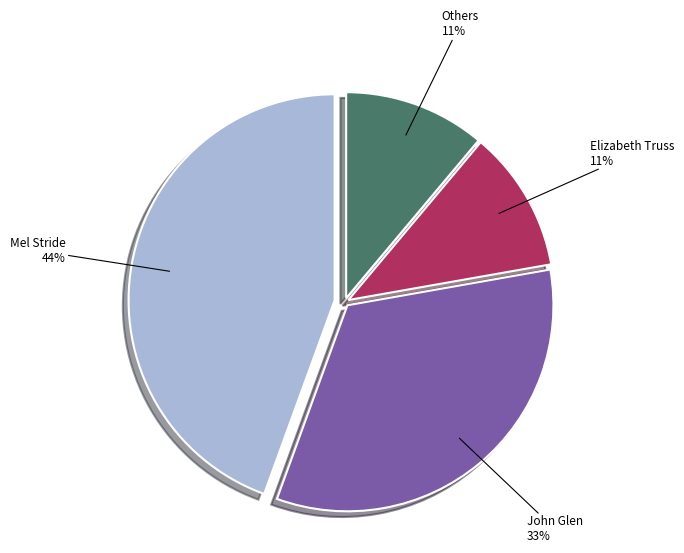

How many slices are in this pie chart?

4